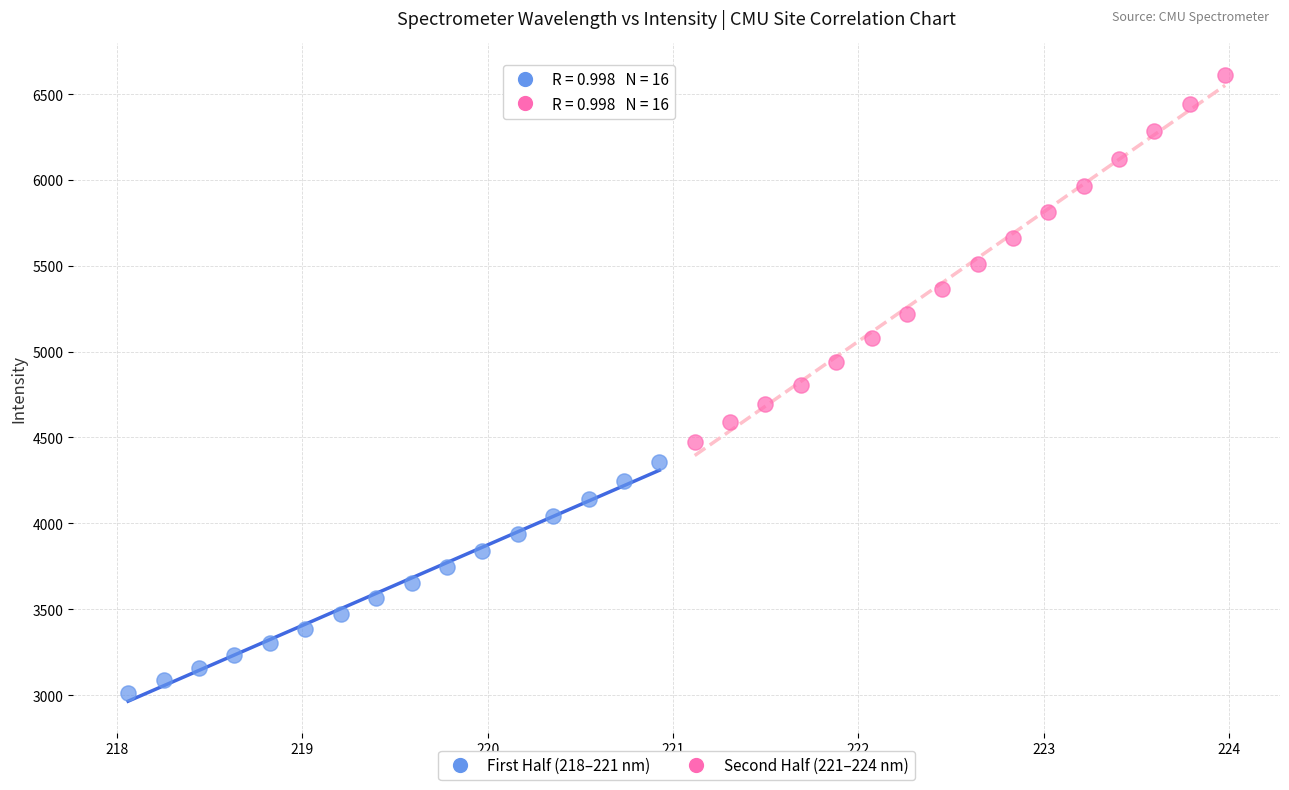

Which series has the widest spread of Y values?

Second Half (221–224 nm)